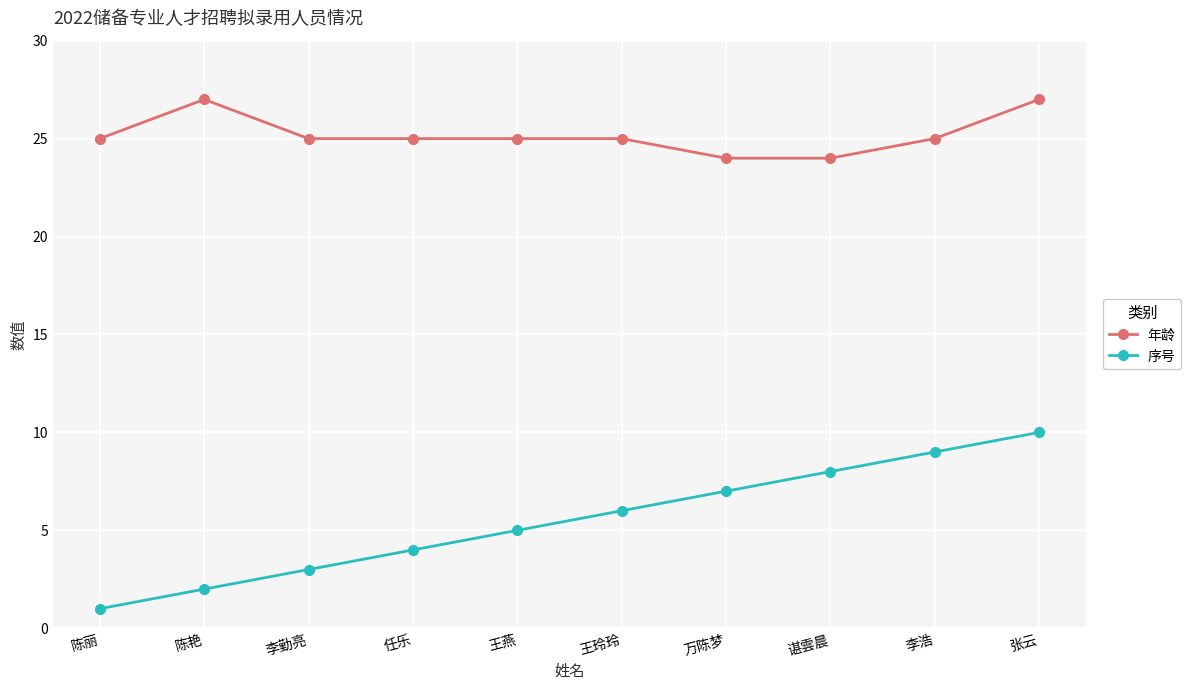

Rank the series by their maximum value, from highest to lowest.

年龄, 序号